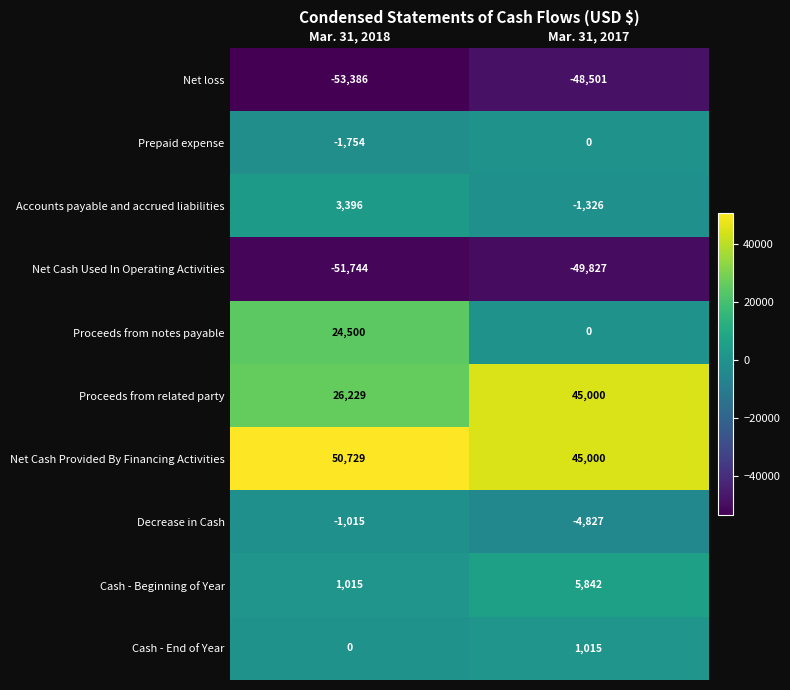

How many data points does each series have?

2